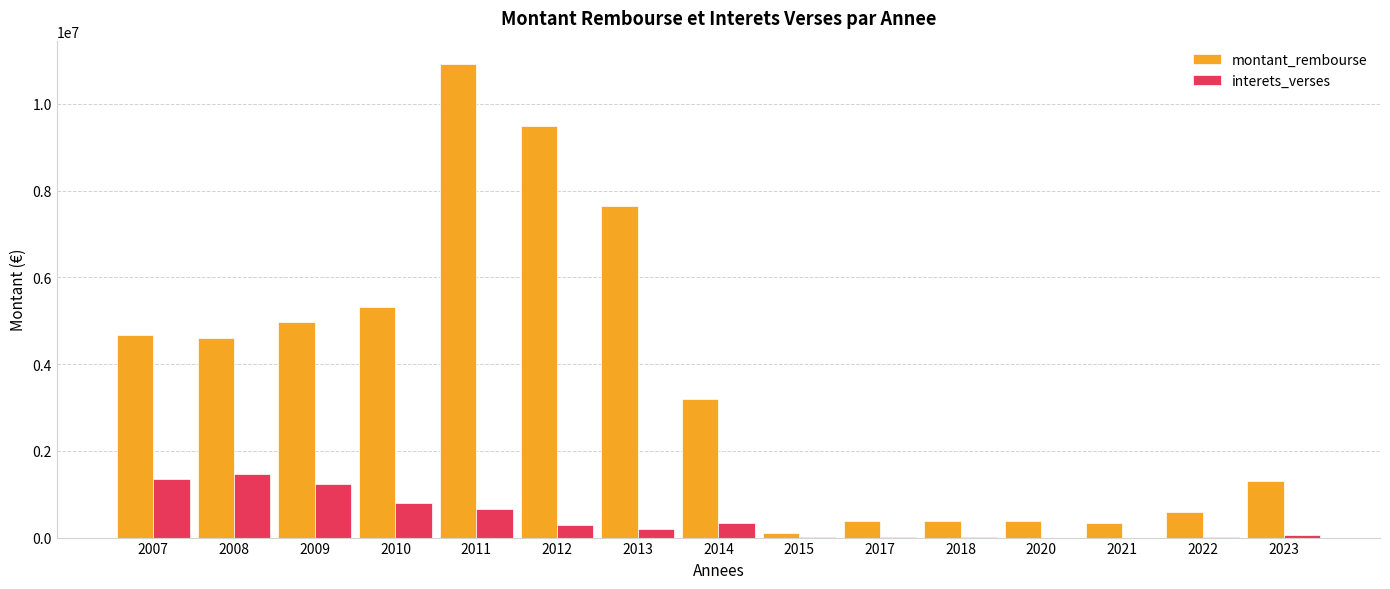

Are the bars grouped side by side (vs. stacked)?

Yes